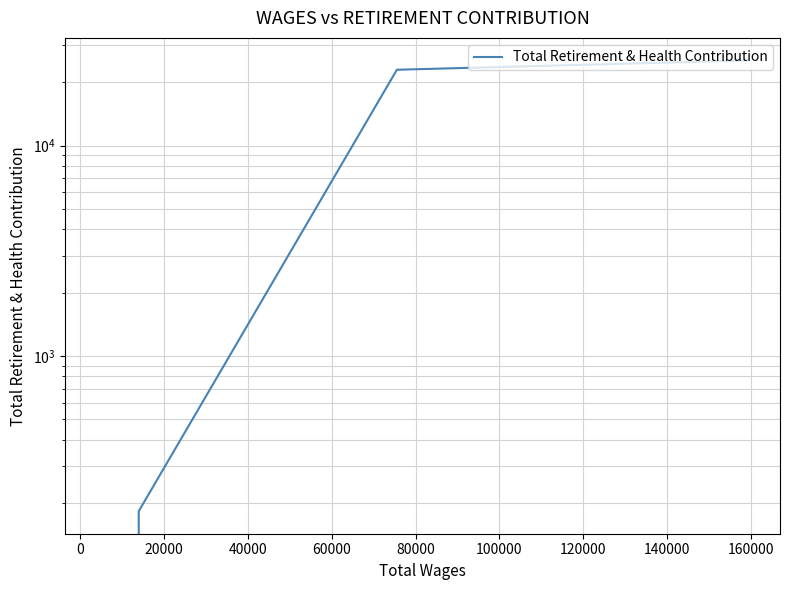

How many categories are shown in the chart?

4